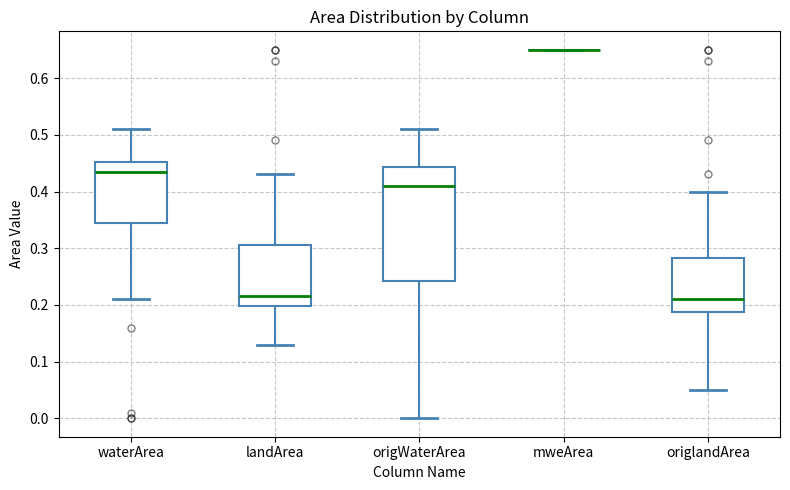

Reading left to right, transcribe this box plot: for each box, give where its median line is, the range the box spans, and where its two whiskers end, as read against the y-axis. The values are not printed on the chart, so give them approximately, as read against the axis.

waterArea: median 0.44, box 0.35 to 0.45, whiskers 0.21 to 0.51
landArea: median 0.22, box 0.20 to 0.31, whiskers 0.13 to 0.43
origWaterArea: median 0.41, box 0.24 to 0.44, whiskers 0.00 to 0.51
mweArea: box collapsed to a line at 0.65, whiskers 0.65 to 0.65
origlandArea: median 0.21, box 0.19 to 0.28, whiskers 0.05 to 0.40